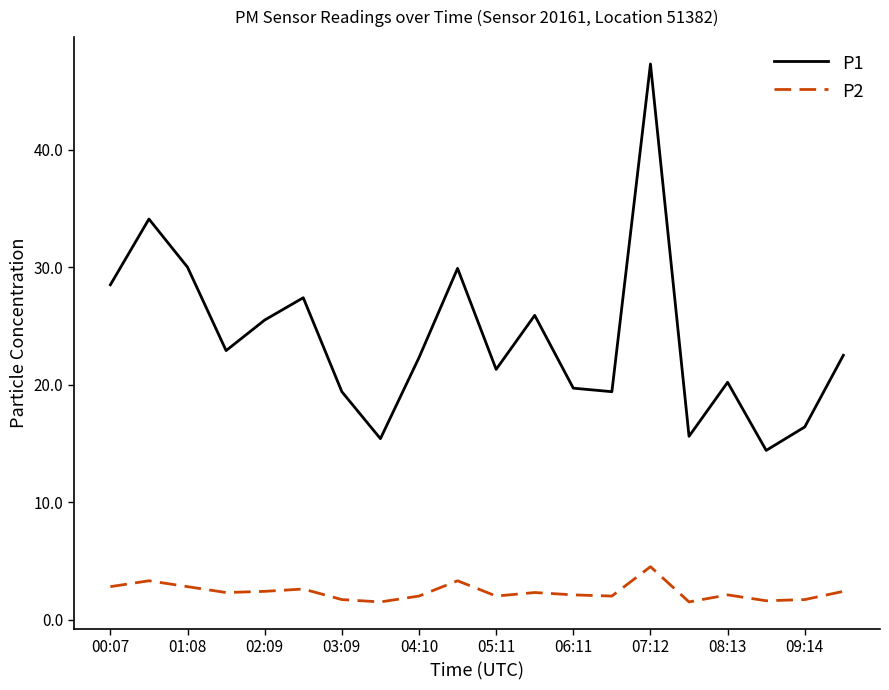

True or false: P1 and P2 intersect in this chart.

False